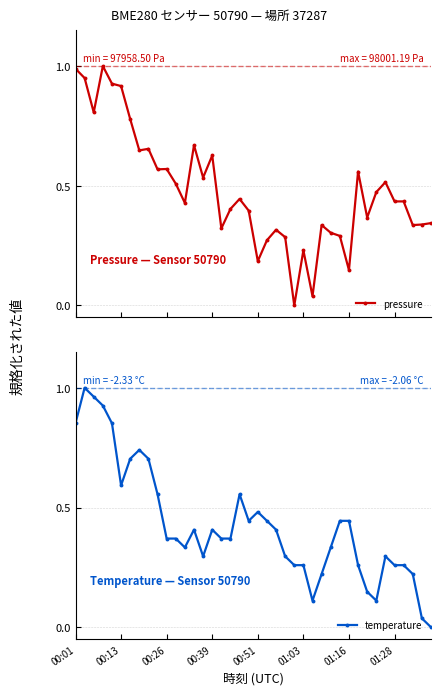

At which category does temperature reach its first local valley?

00:13